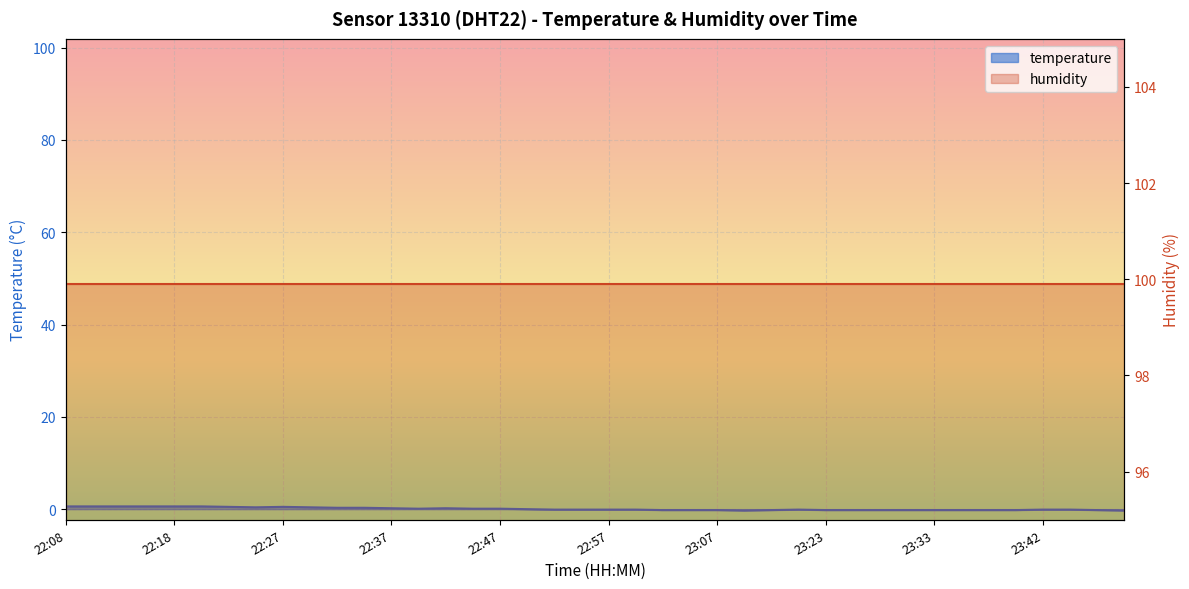

What position from the left is 23:18?

27